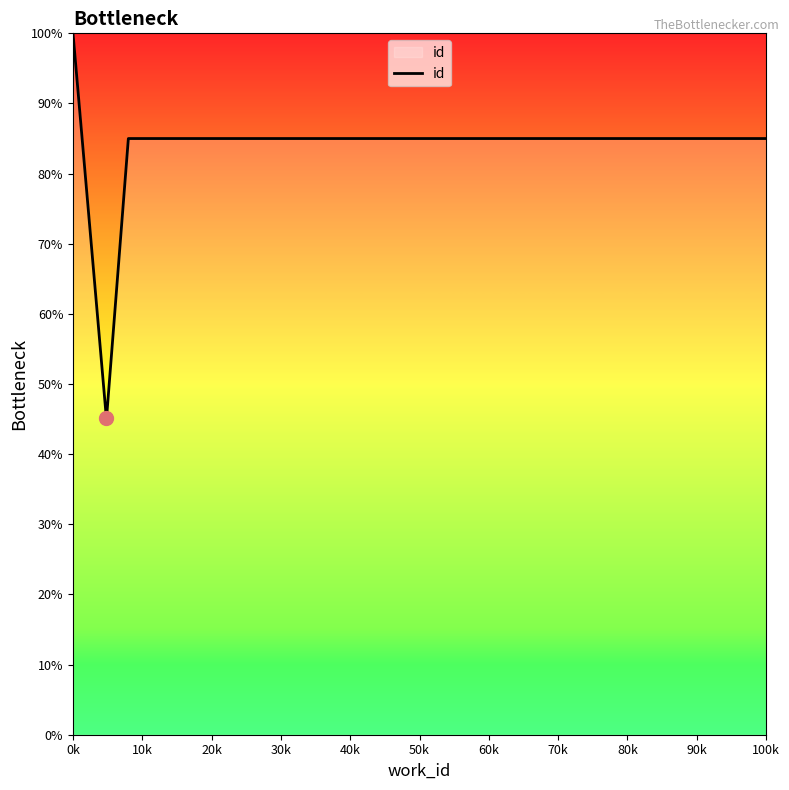

What is the difference between the maximum and minimum values?

54.8